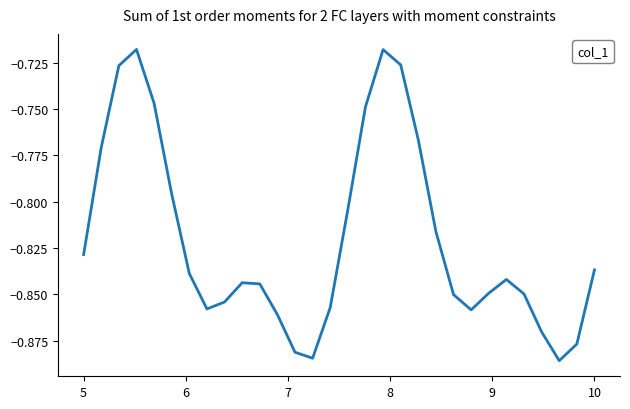

True or false: the data has more than 1 interior local peaks.

True